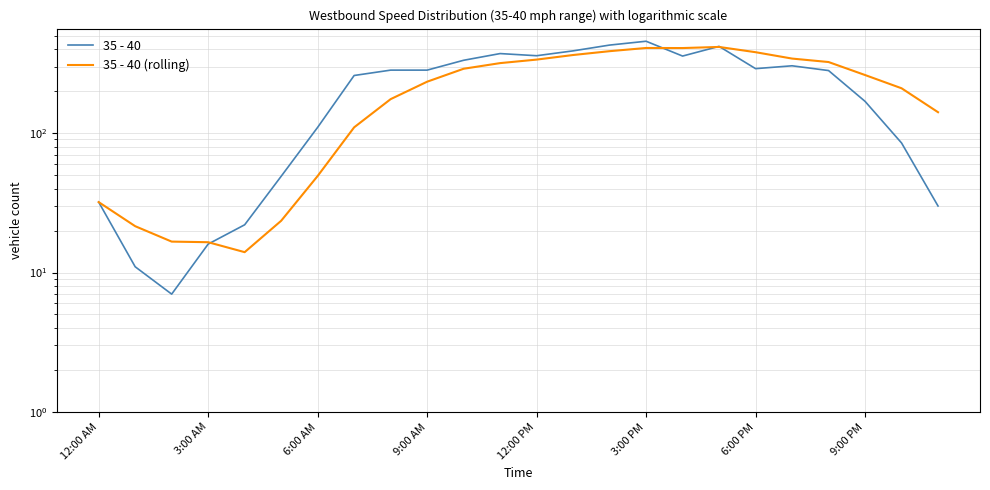

What is the difference between the highest and lowest values at 9:00 AM?

49.2